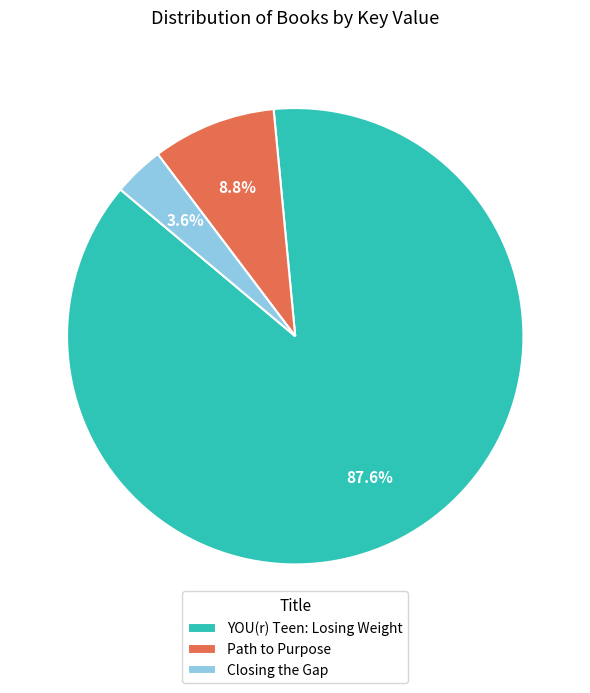

Is YOU(r) Teen: Losing Weight the majority of the pie?

Yes